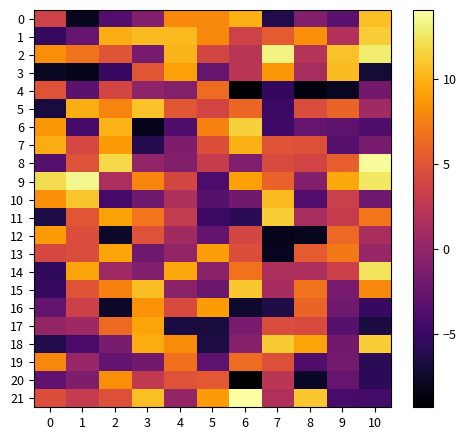

How many data points does each series have?

11